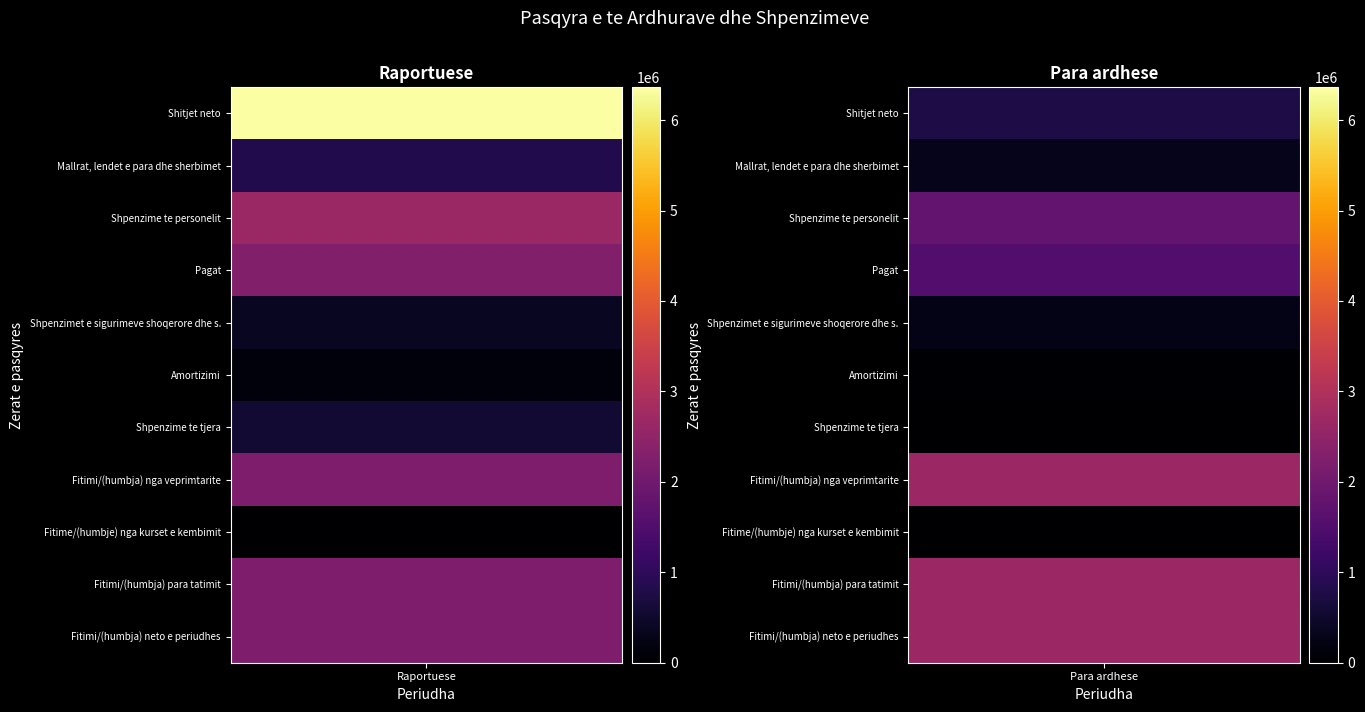

Reading right to left, list all the values displayed in this chart.

Shitjet neto: 747567	6362391
Mallrat, lendet e para dhe sherbimet: -316994	-826823
Shpenzime te personelit: -1801498	-2642321
Pagat: -1543700	-2264200
Shpenzimet e sigurimeve shoqerore dhe s.: -257798	-378121
Amortizimi: -39193	-139854
Shpenzime te tjera: 0	-553186
Fitimi/(humbja) nga veprimtarite: -2669513	2200207
Fitime/(humbje) nga kurset e kembimit: 114	-45
Fitimi/(humbja) para tatimit: -2669399	2200162
Fitimi/(humbja) neto e periudhes: -2669399	2200162